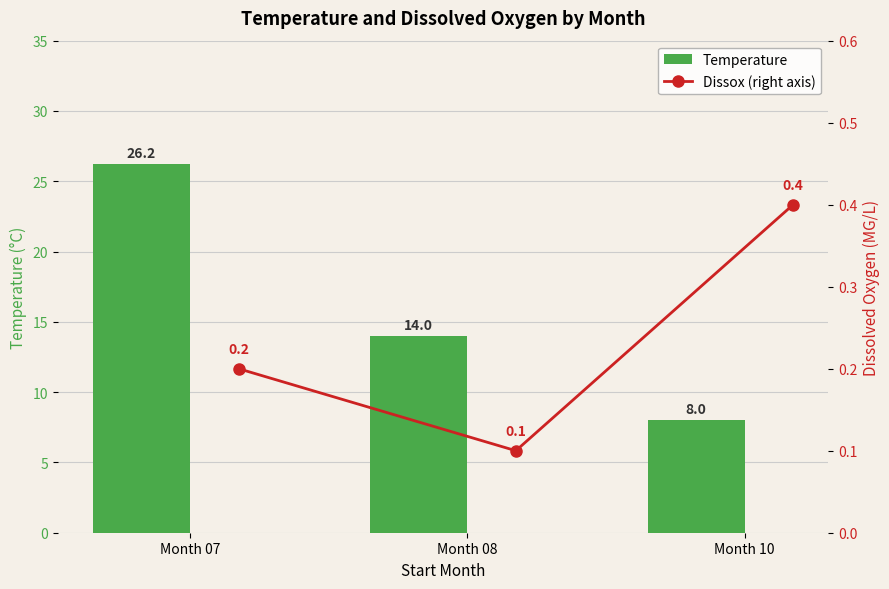

Count the number of data series in this chart.

2